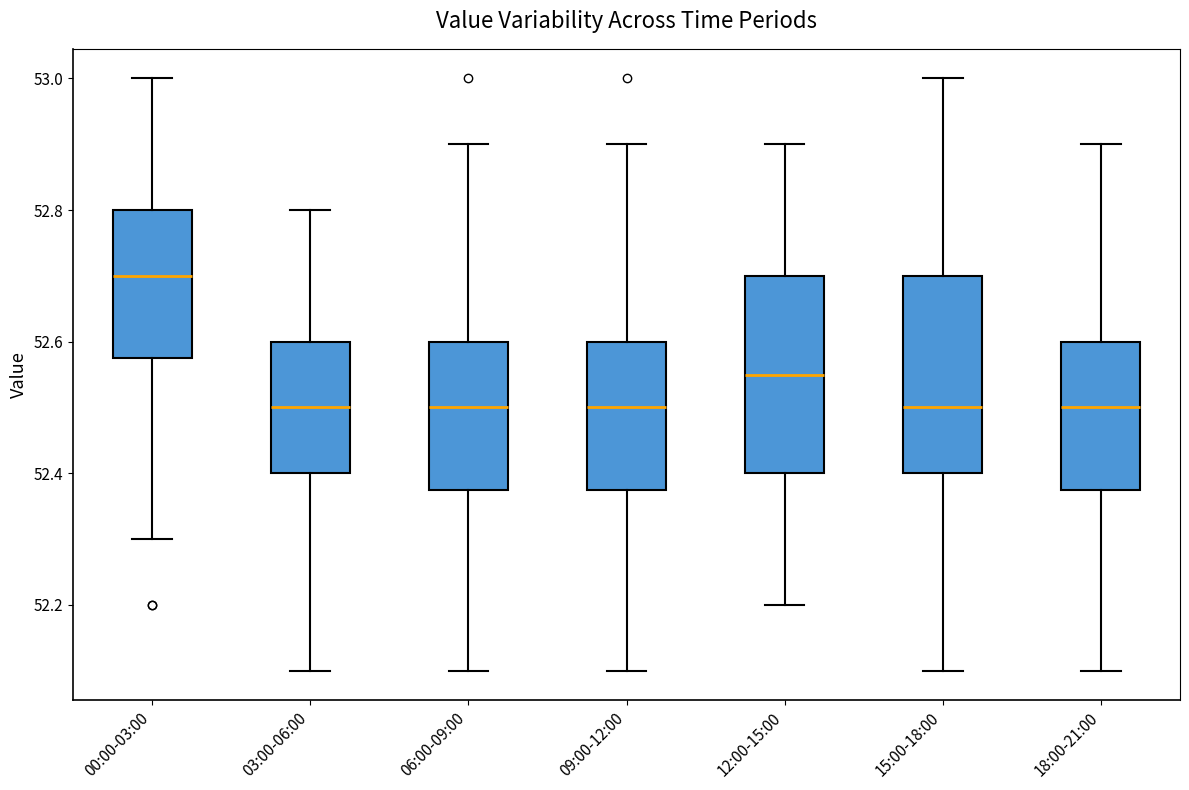

Where is the lower edge of the box for 12:00-15:00 on the y-axis? The values are not printed on the chart, so give them approximately, as read against the axis.

52.40